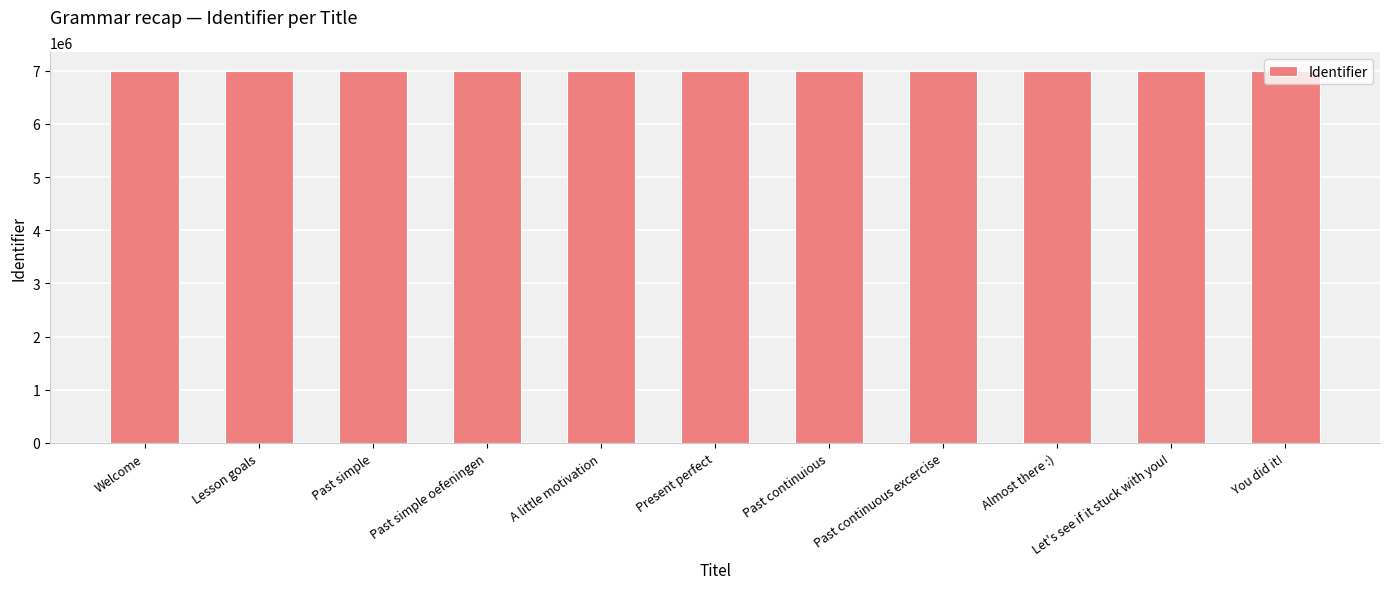

What is the change in value from Welcome to Almost there :)?

+5155